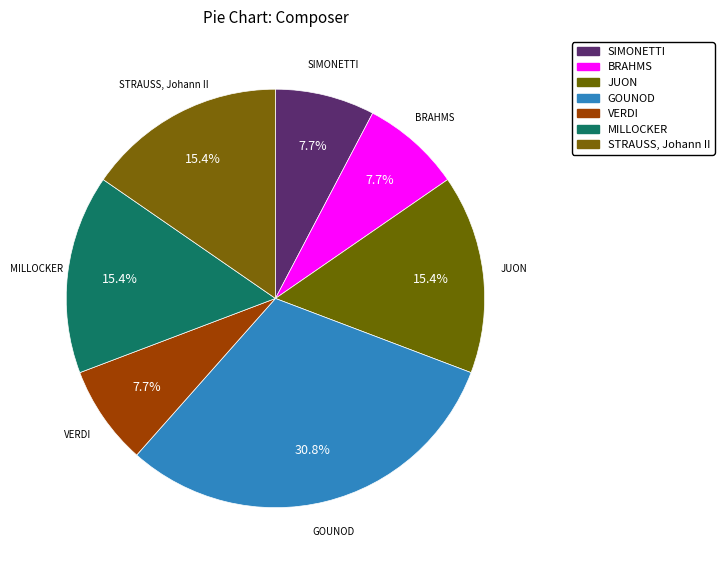

Is there any slice that represents more than half of the pie?

No